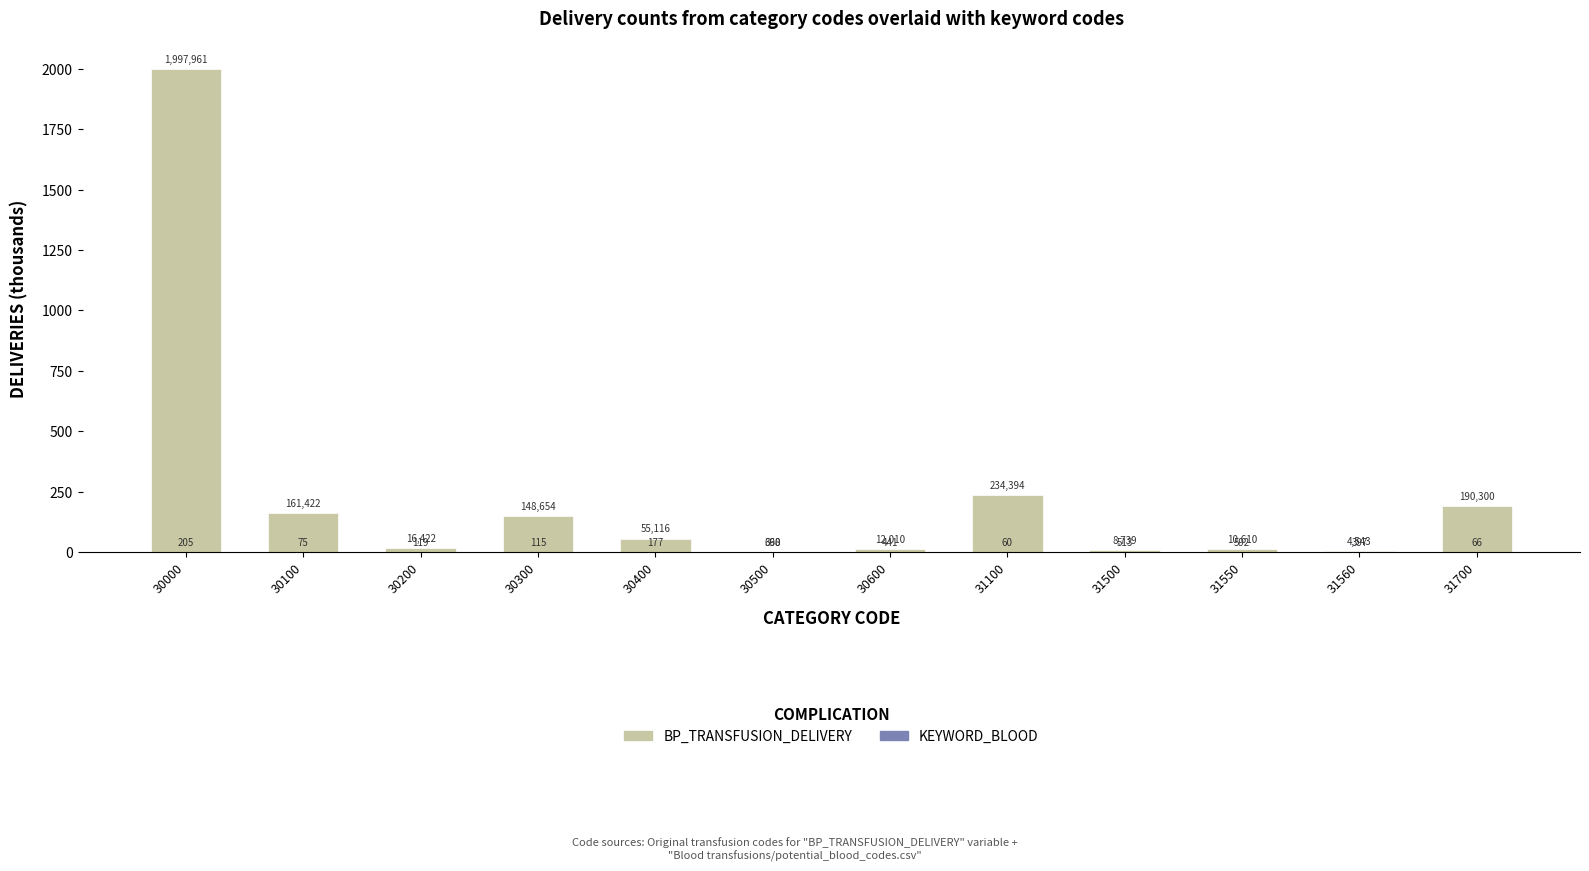

Rank the series by their maximum value, from lowest to highest.

KEYWORD_BLOOD, BP_TRANSFUSION_DELIVERY